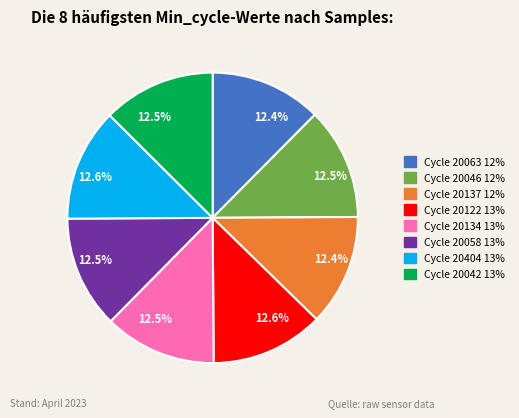

Is there any slice that represents more than half of the pie?

No